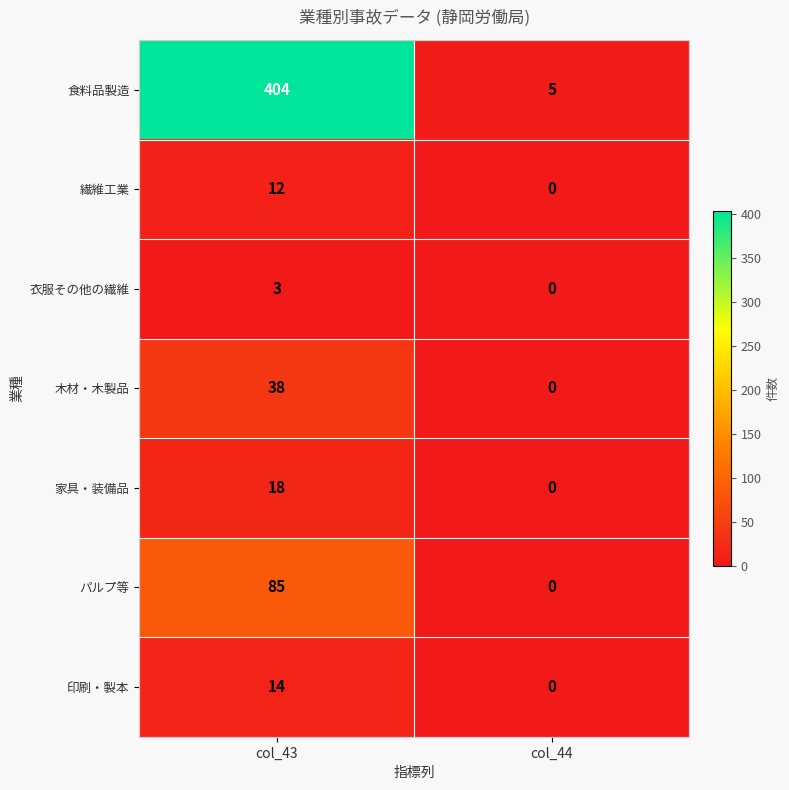

How many categories are shown in the chart?

2